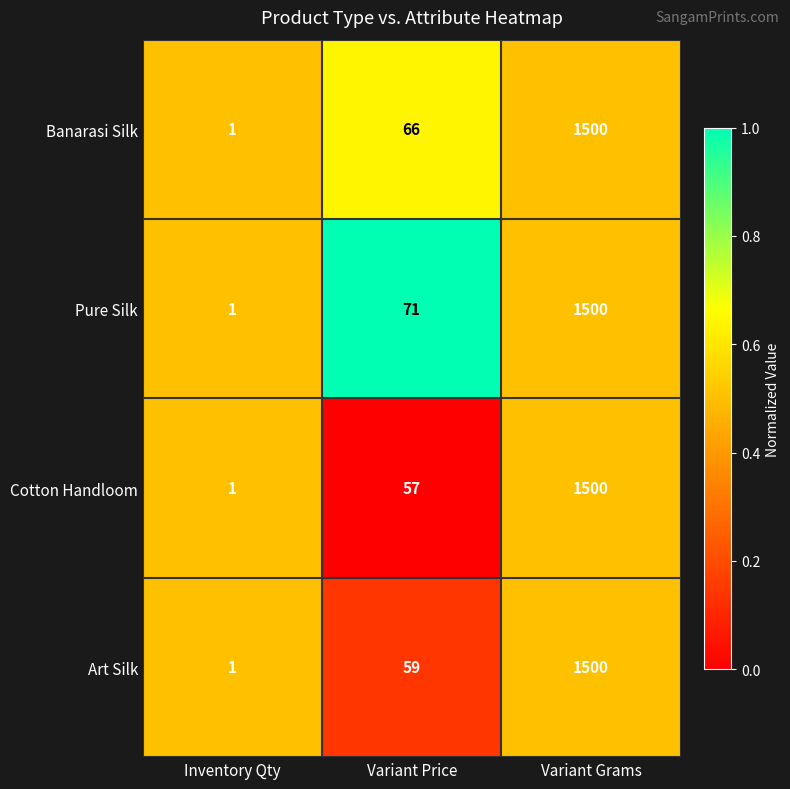

At which category is the sum across all series the highest?

Variant Grams